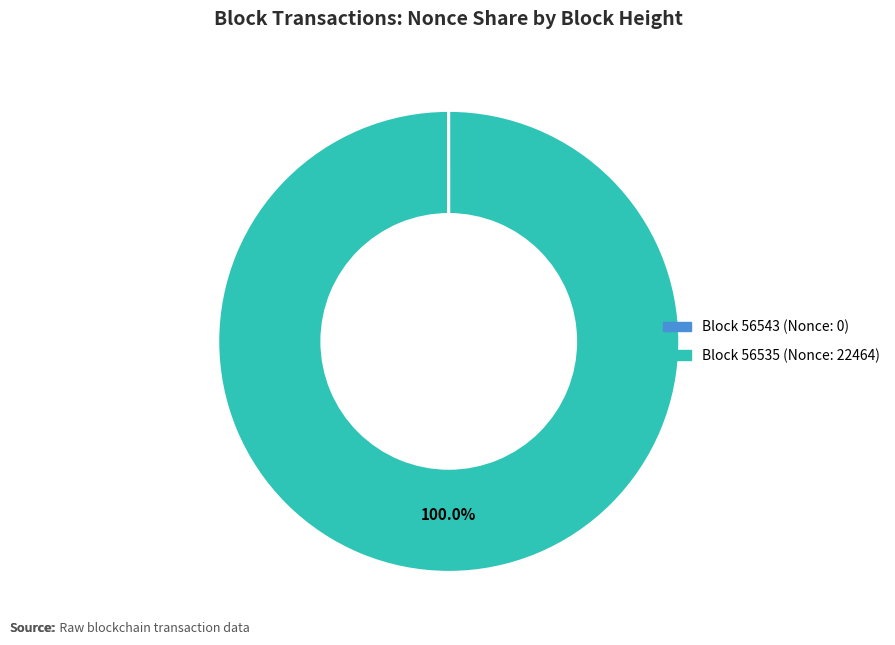

Is there any slice that represents more than half of the pie?

Yes